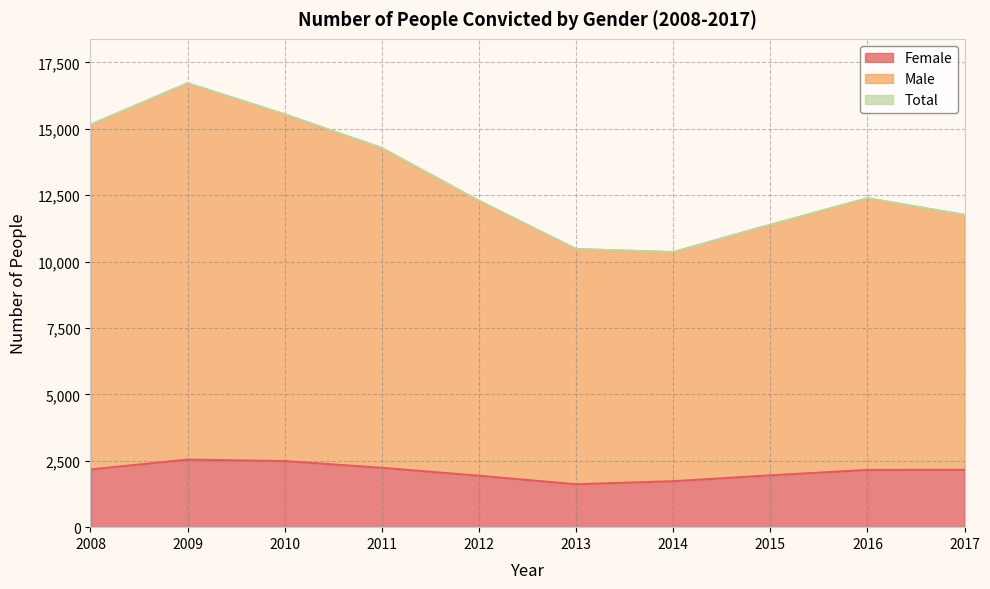

At which category does Female reach its first local valley?

2013